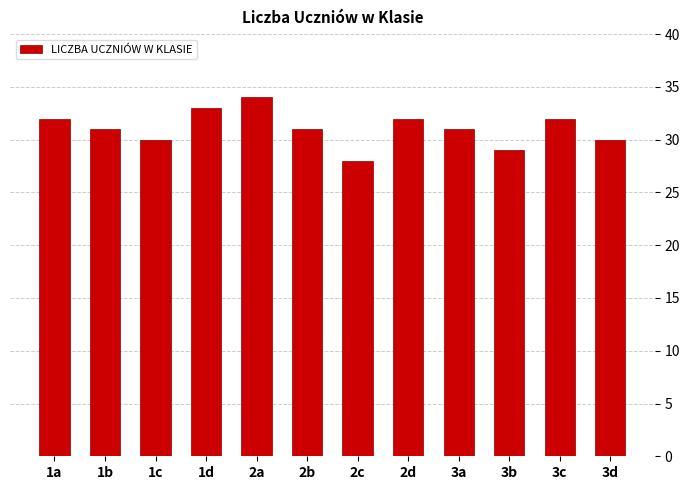

How many categories are shown in the chart?

12